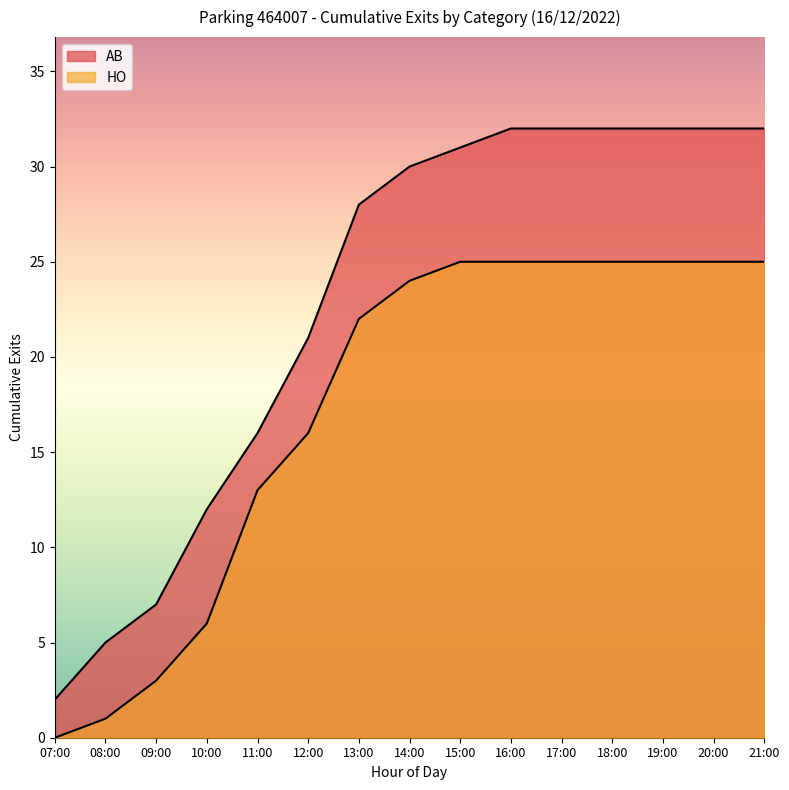

True or false: AB and HO intersect in this chart.

False